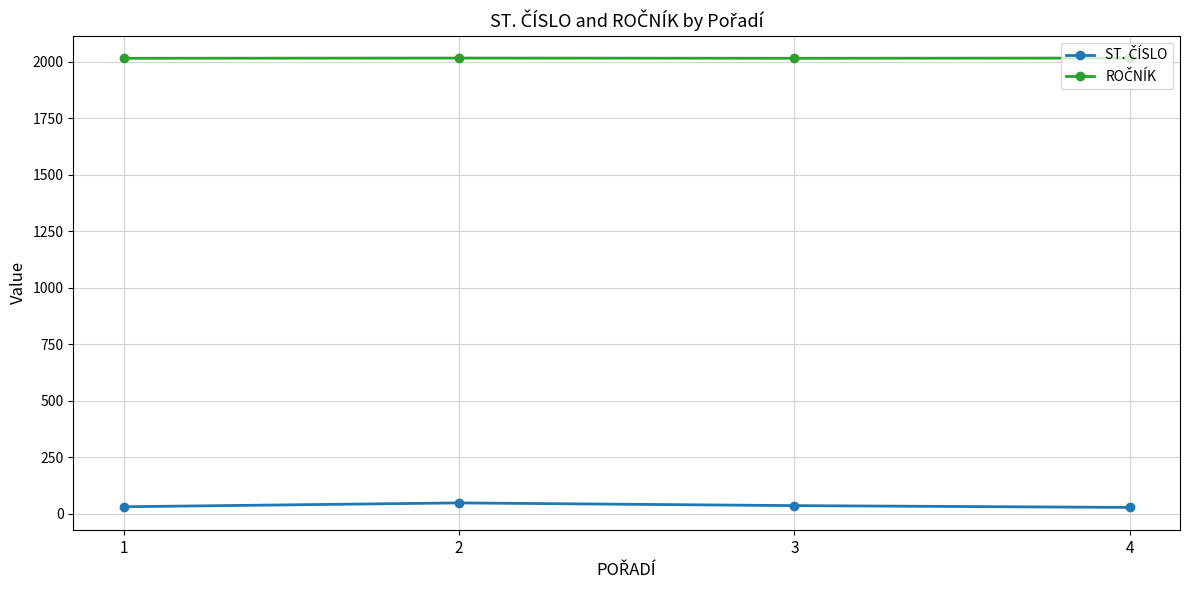

What is the maximum value shown in the chart?

2017